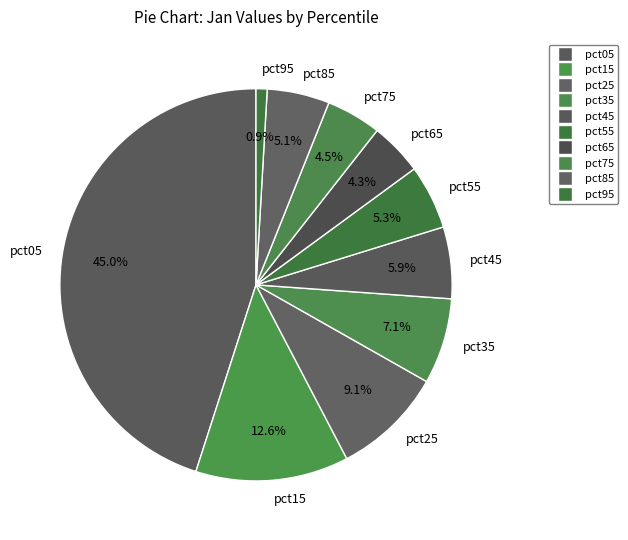

Is there a majority slice in this chart?

No